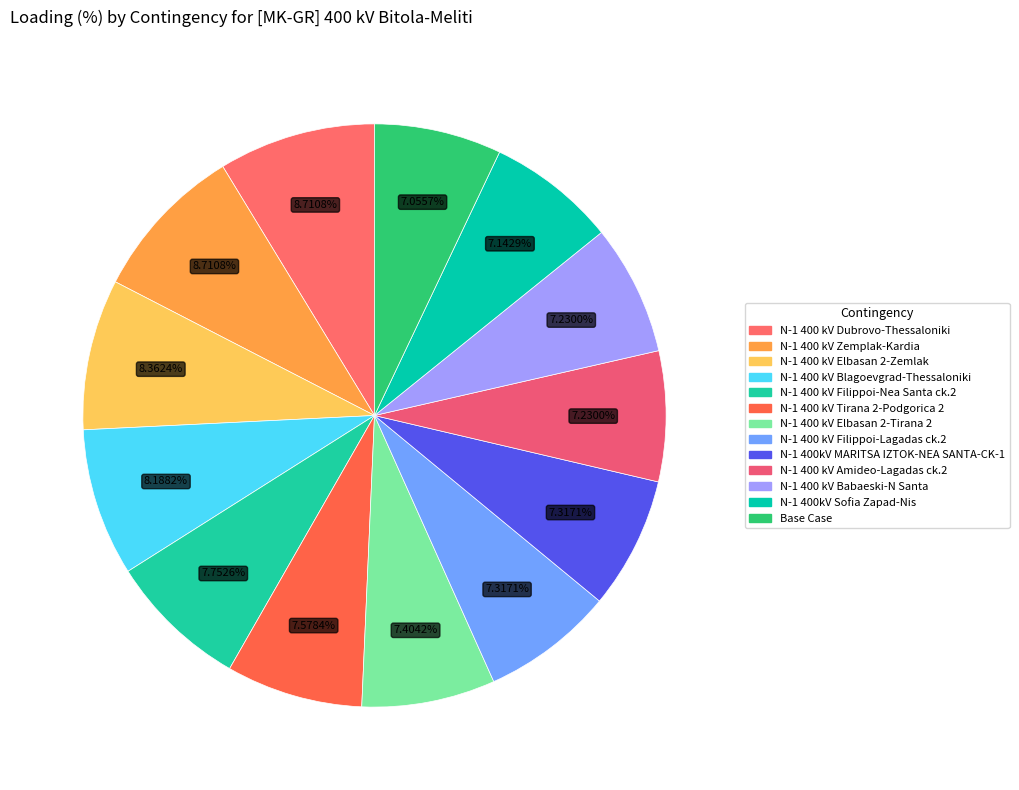

Which slice is the largest?

N-1 400 kV Dubrovo-Thessaloniki